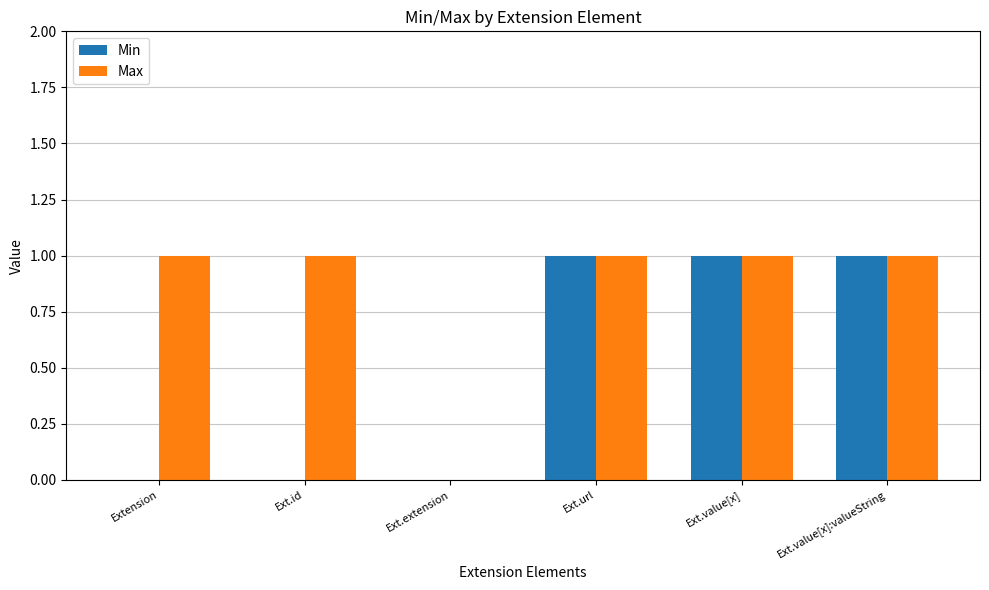

Is the value of Max at Ext.value[x] greater than the value of Min at Ext.id?

Yes